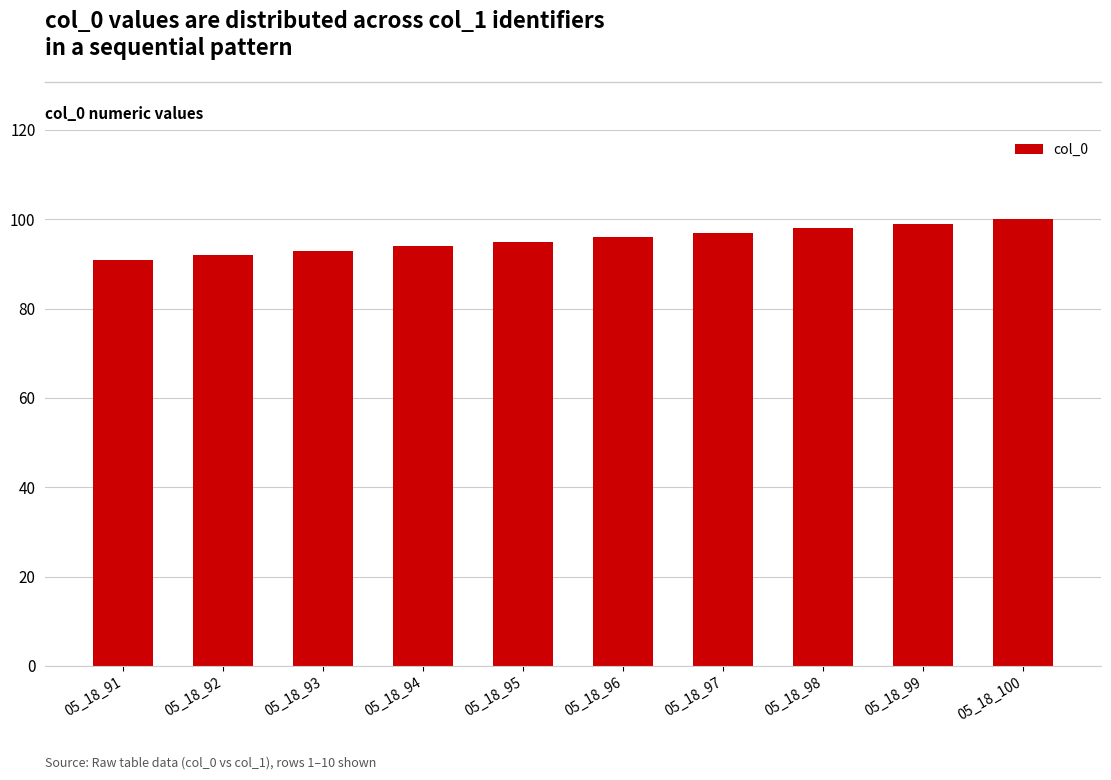

Reading left to right, what are all the values shown in this chart?

05_18_91=91	05_18_92=92	05_18_93=93	05_18_94=94	05_18_95=95	05_18_96=96	05_18_97=97	05_18_98=98	05_18_99=99	05_18_100=100